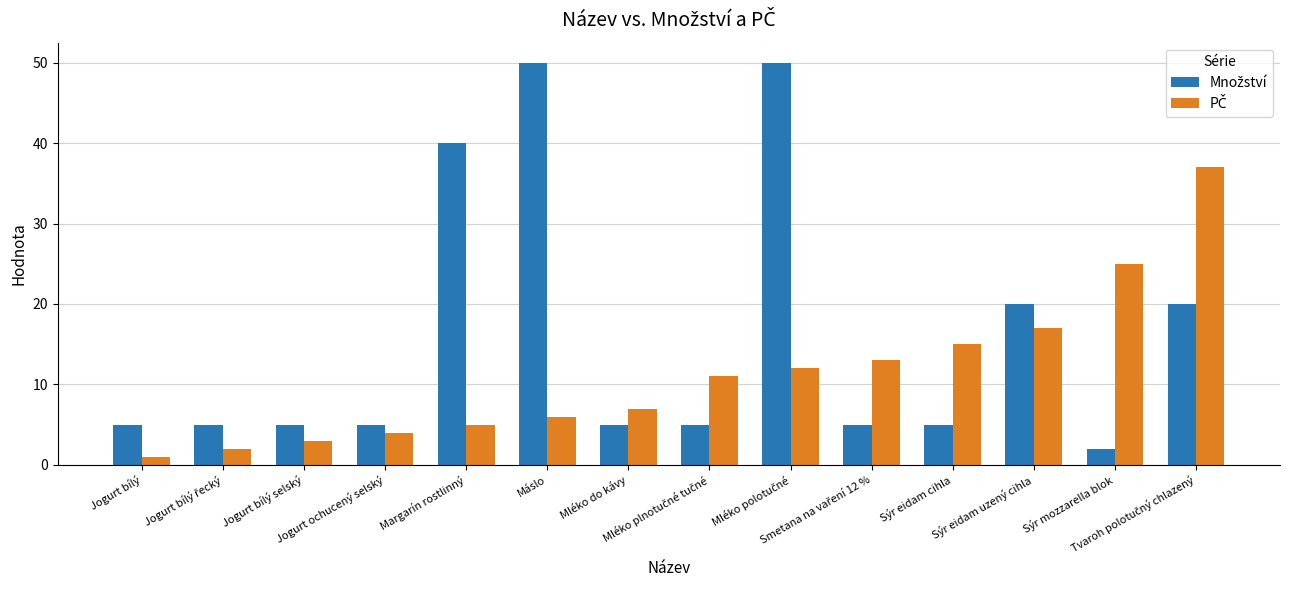

List the series in order of their overall mean, lowest first.

PČ, Množství